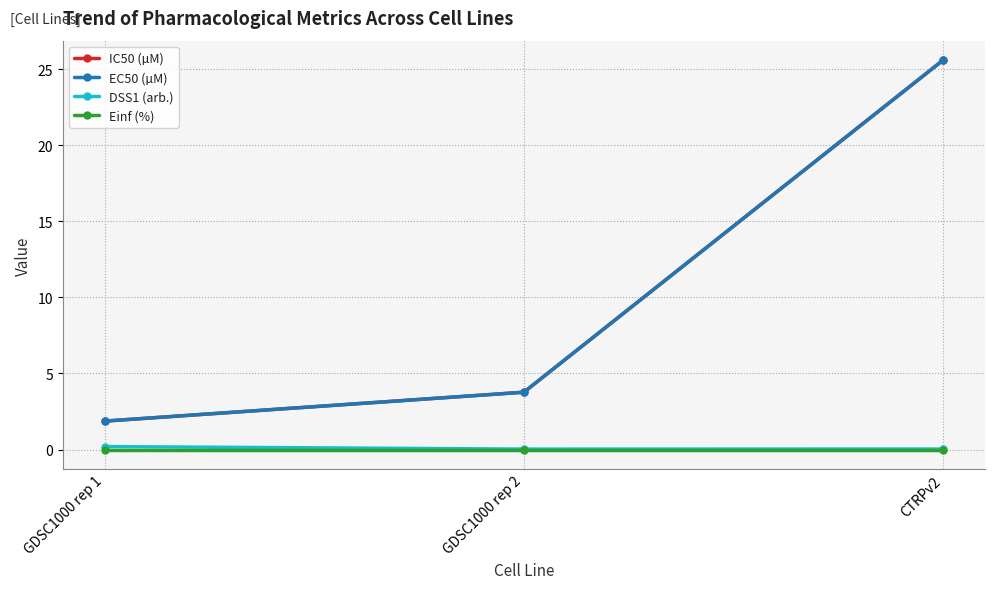

Where is Einf (%) nearest to the value 0?

GDSC1000 rep 1